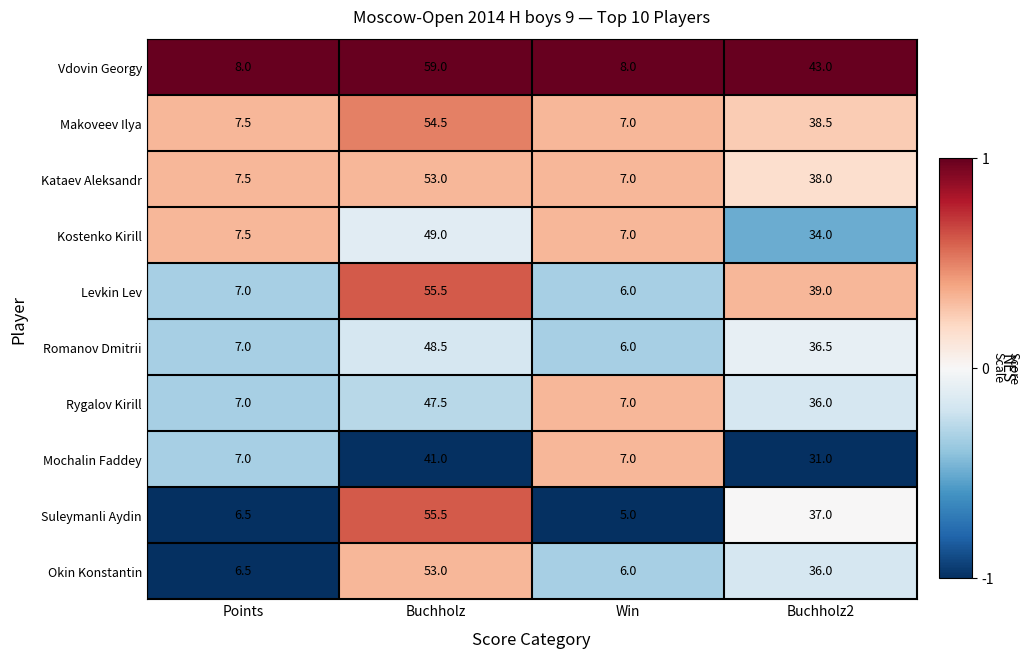

What is the sum of the Romanov Dmitrii values at Buchholz and Points?

55.5